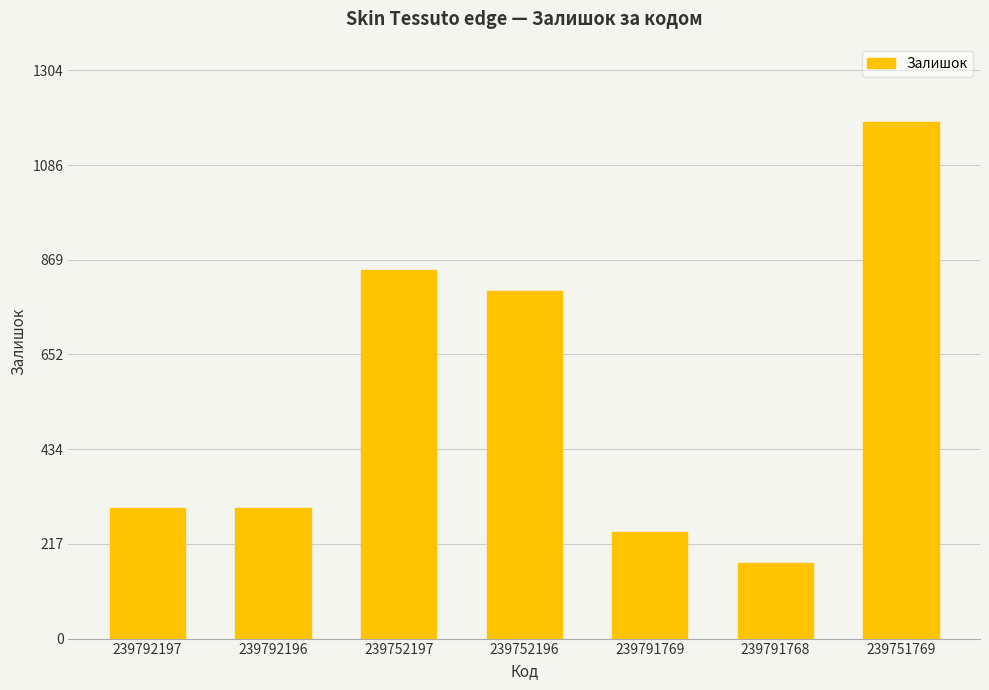

Does the chart contain any negative values?

No